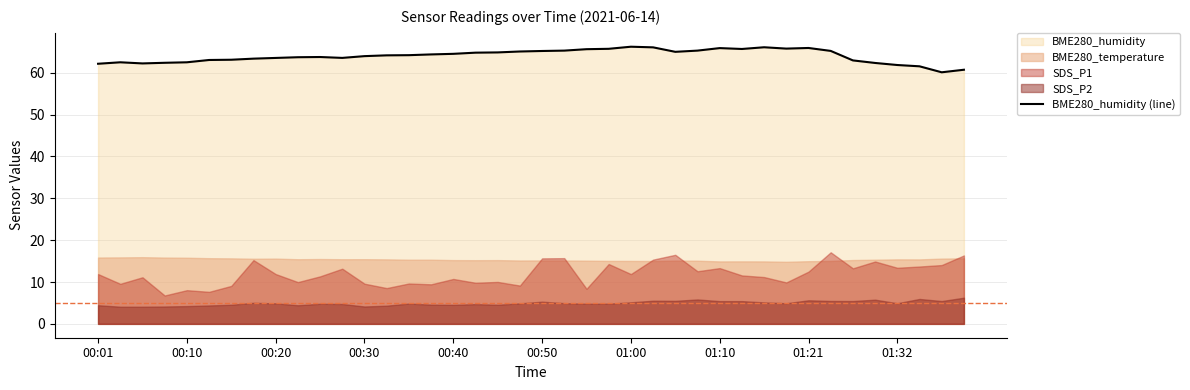

Where does the data first go above 64?

13